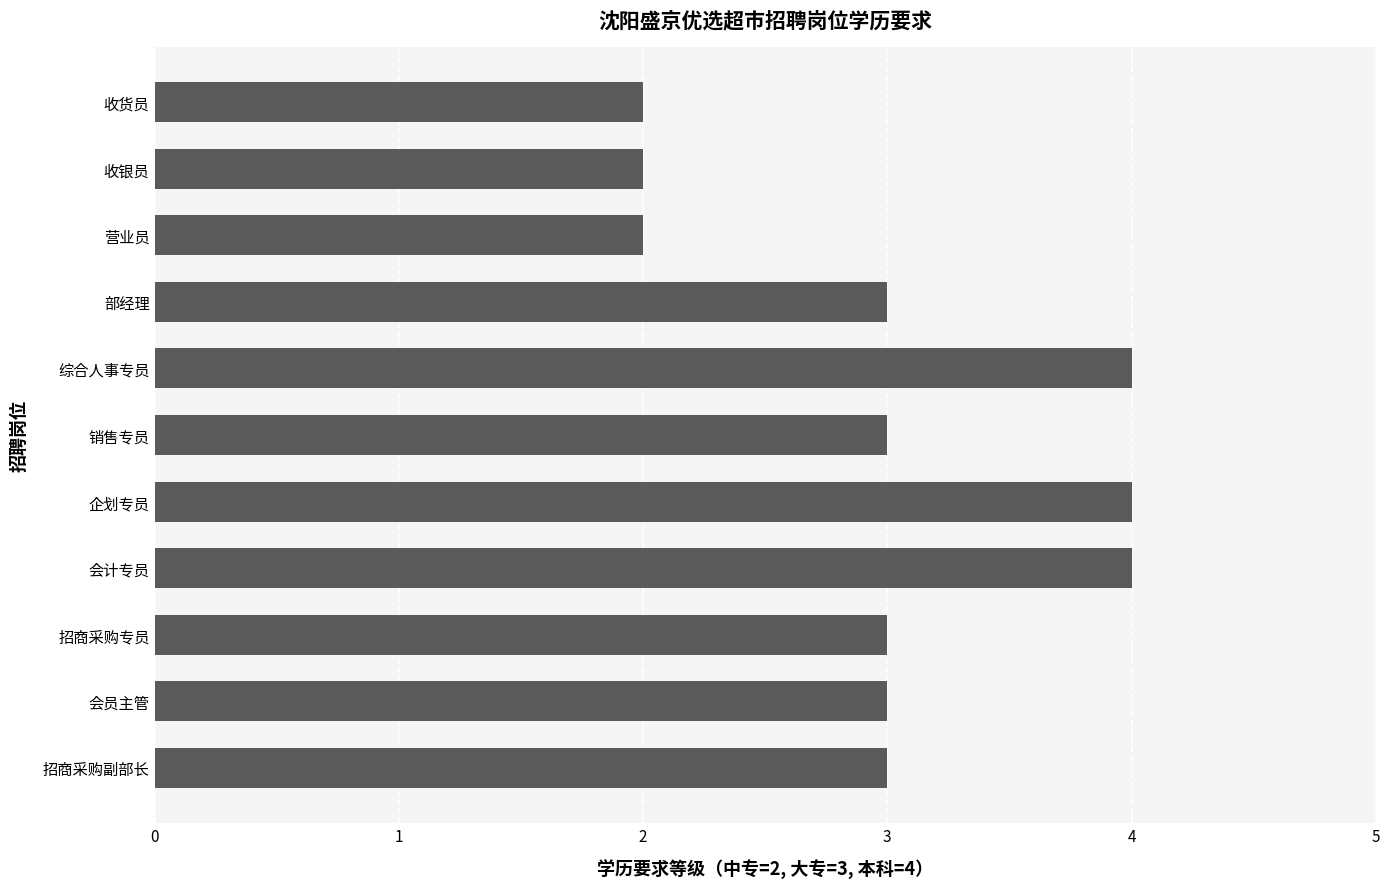

How many values are between 2 and 4?

11